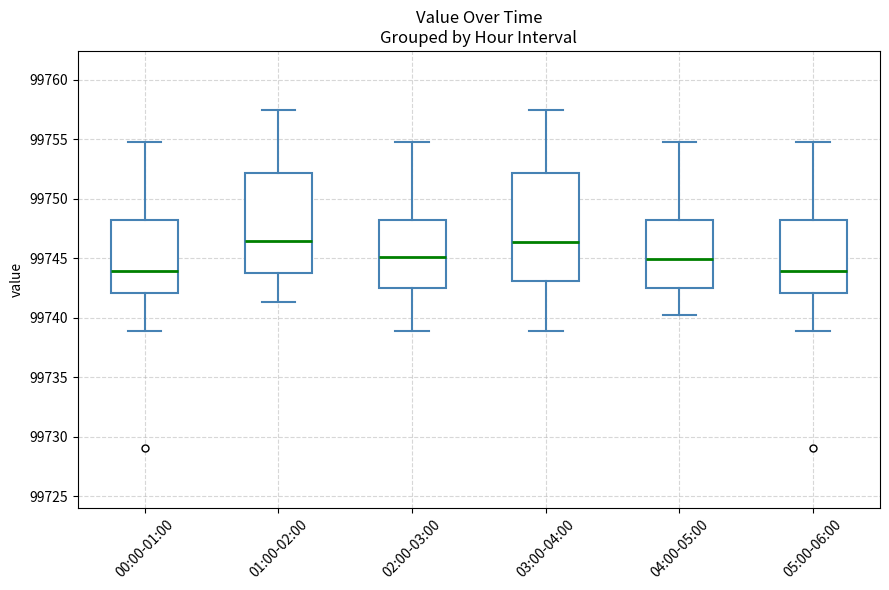

Where does the lower whisker of the box for 01:00-02:00 end on the y-axis? The values are not printed on the chart, so give them approximately, as read against the axis.

99741.5